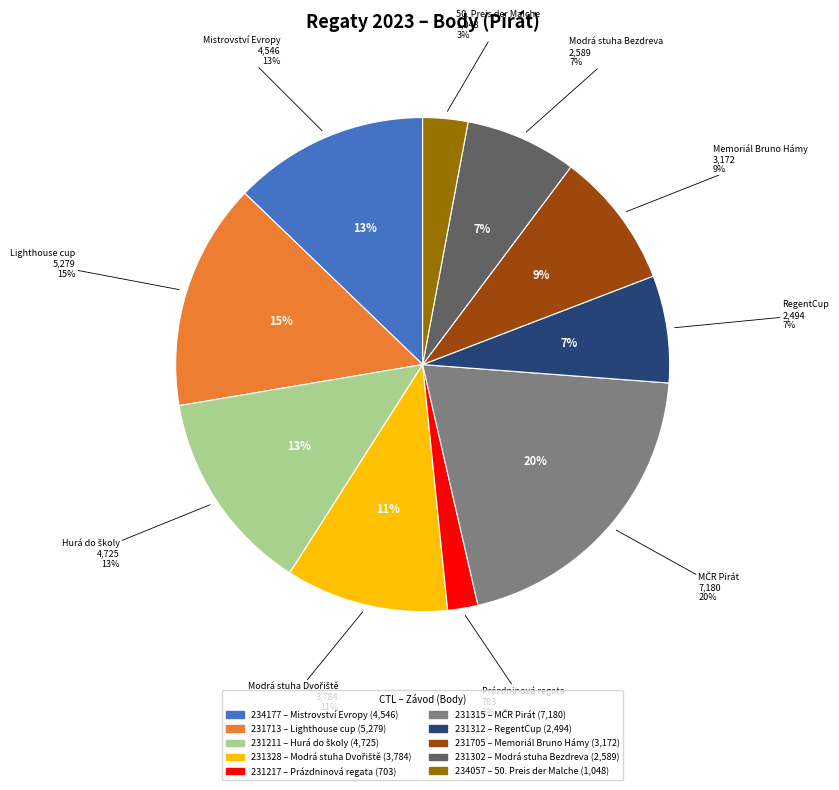

True or false: 231217 accounts for 2% of the total.

True